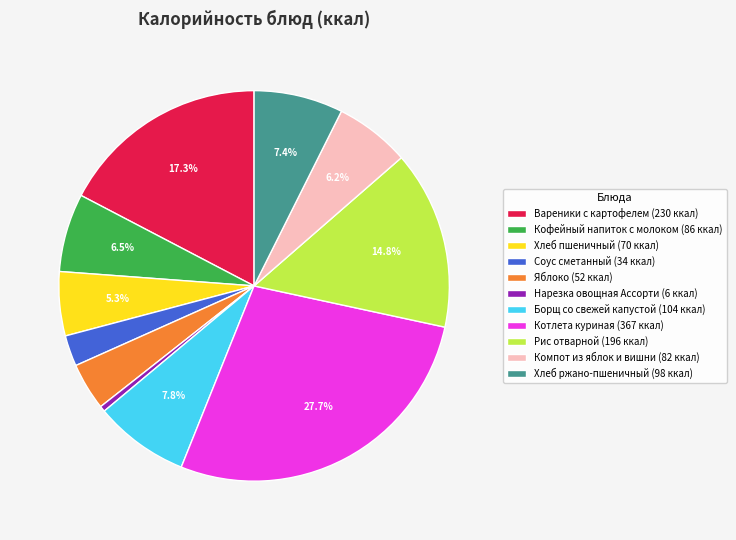

Does Вареники с картофелем account for over 50% of the chart?

No